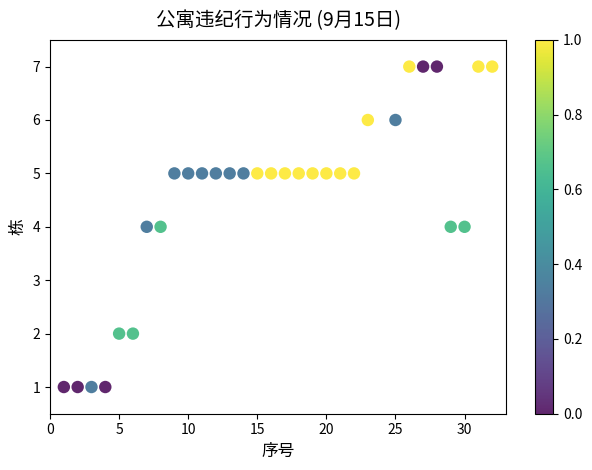

What is the range of X values (max minus min)?

31